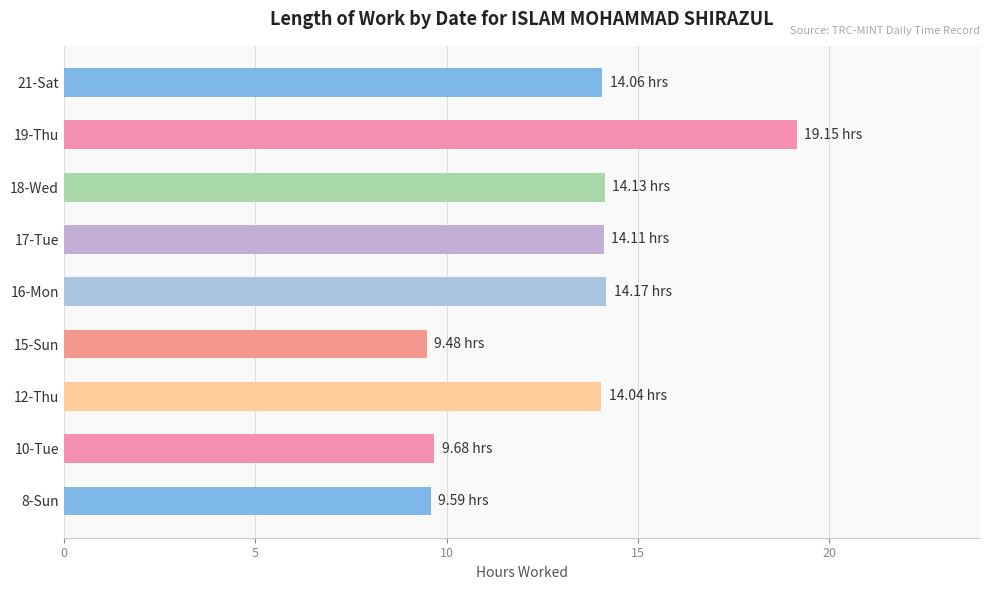

Count the number of categories in the chart.

9